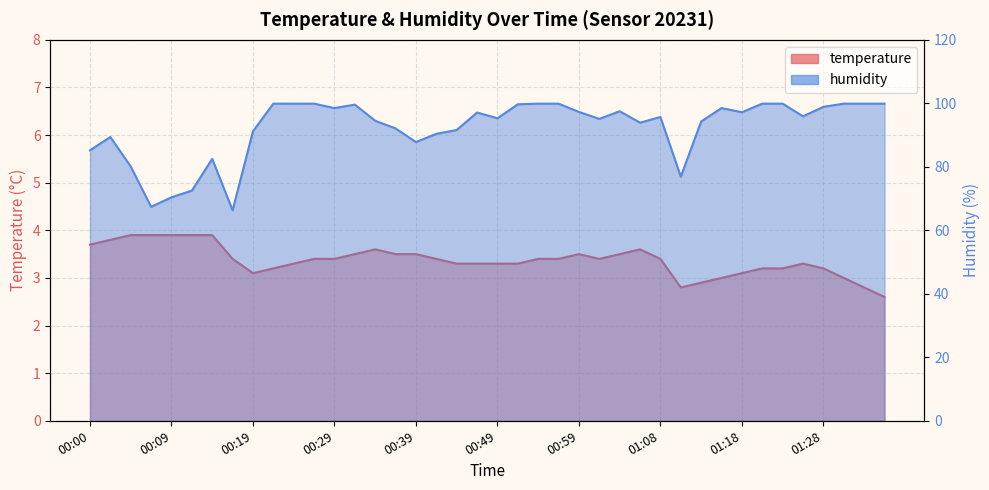

What is the minimum value for humidity?

66.3